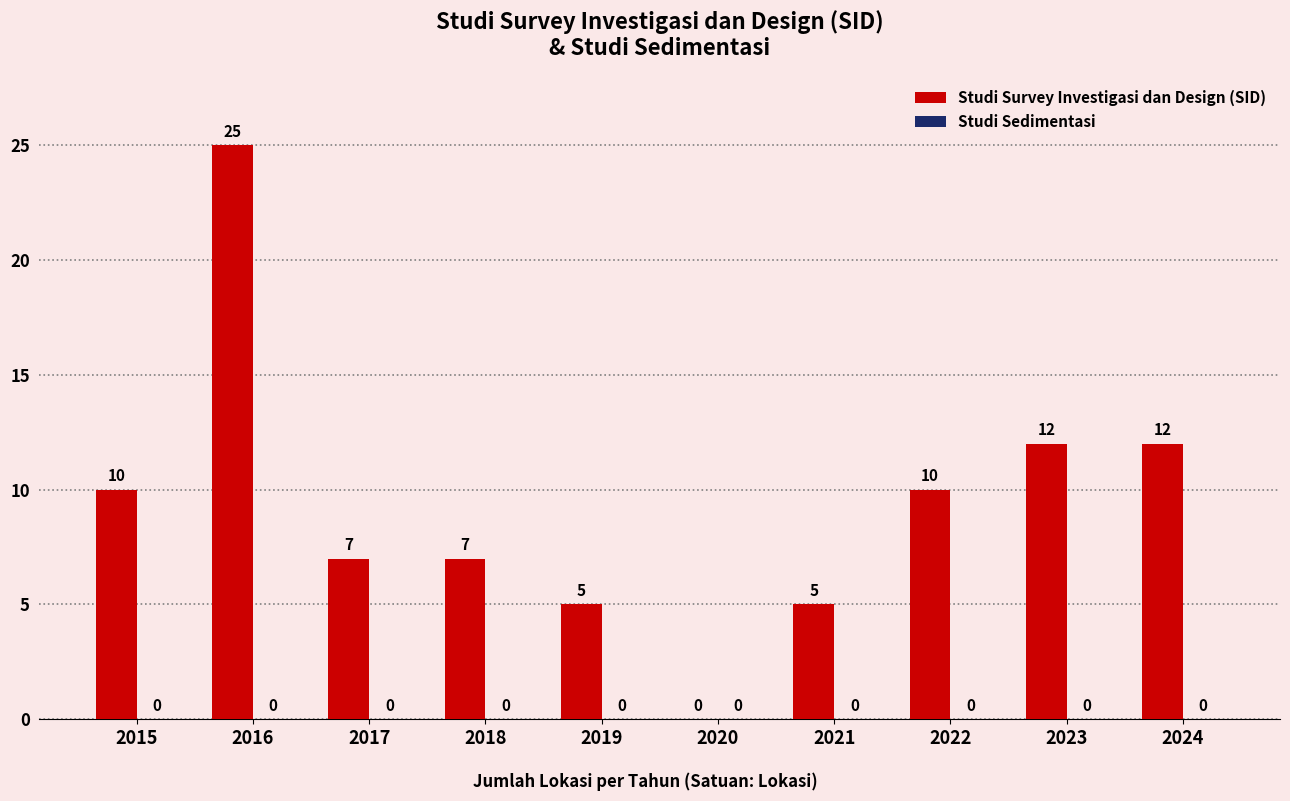

Reading left to right, extract all data points from this chart.

2015=10	2016=25	2017=7	2018=7	2019=5	2020=0	2021=5	2022=10	2023=12	2024=12